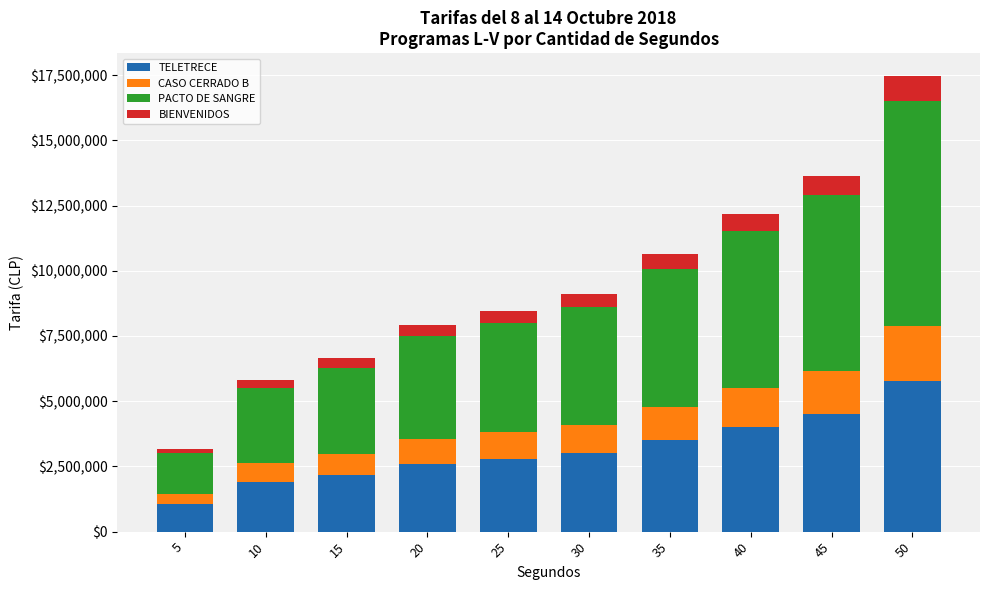

At which category is the sum across all series the highest?

50